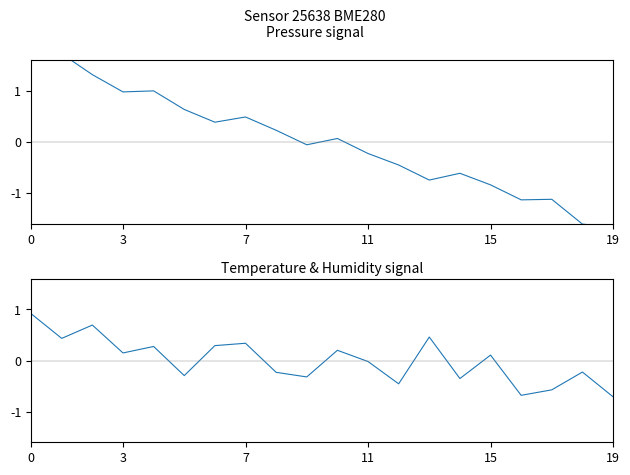

What is the minimum value for temperature & humidity?

-0.7